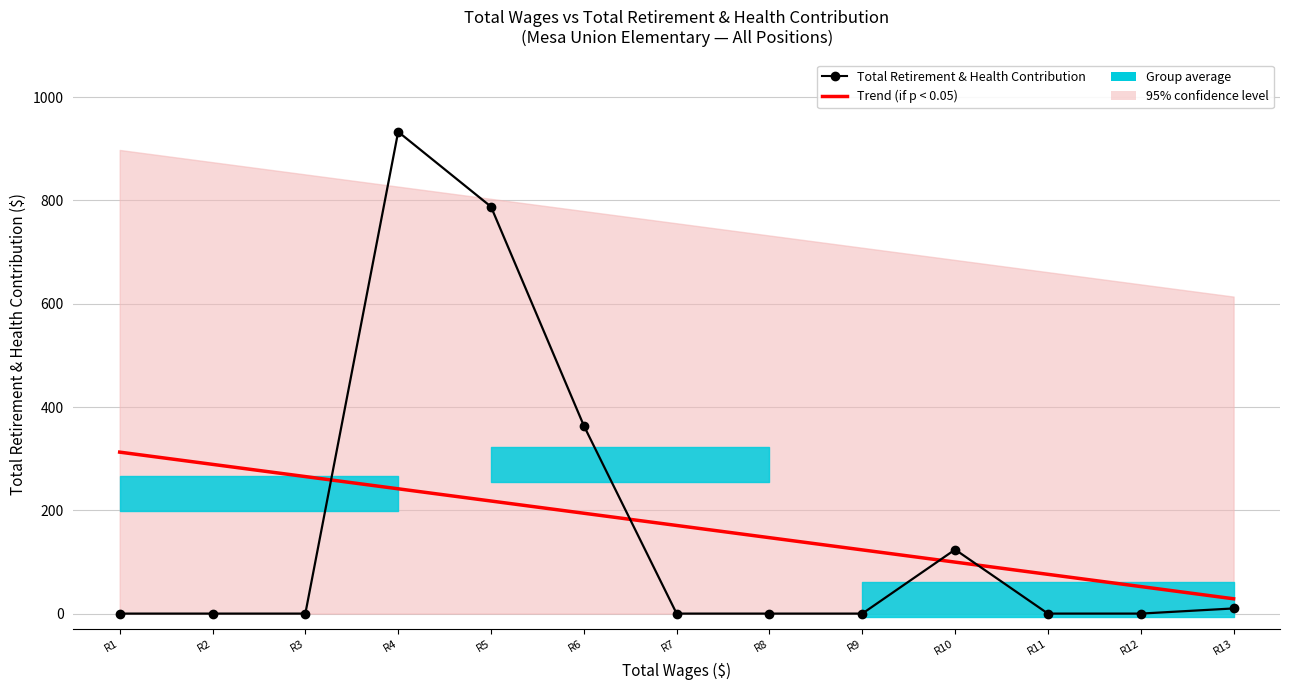

Reading left to right, extract all data points from this chart.

Trend (if p < 0.05): R1=312.7	R2=289.0	R3=265.4	R4=241.7	R5=218.0	R6=194.4	R7=170.7	R8=147.0	R9=123.4	R10=99.7	R11=76.0	R12=52.4	R13=28.7
Total Retirement & Health Contribution: R1=0.0	R2=0.0	R3=0.0	R4=933.0	R5=788.0	R6=364.0	R7=0.0	R8=0.0	R9=0.0	R10=124.0	R11=0.0	R12=0.0	R13=10.0